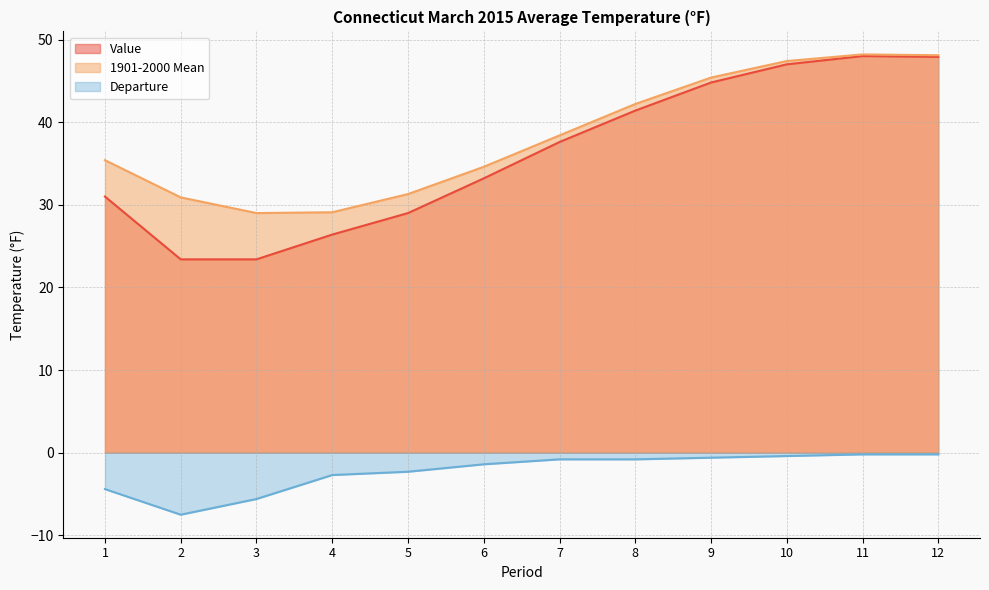

How many data points in 1901-2000 Mean are above 38?

6